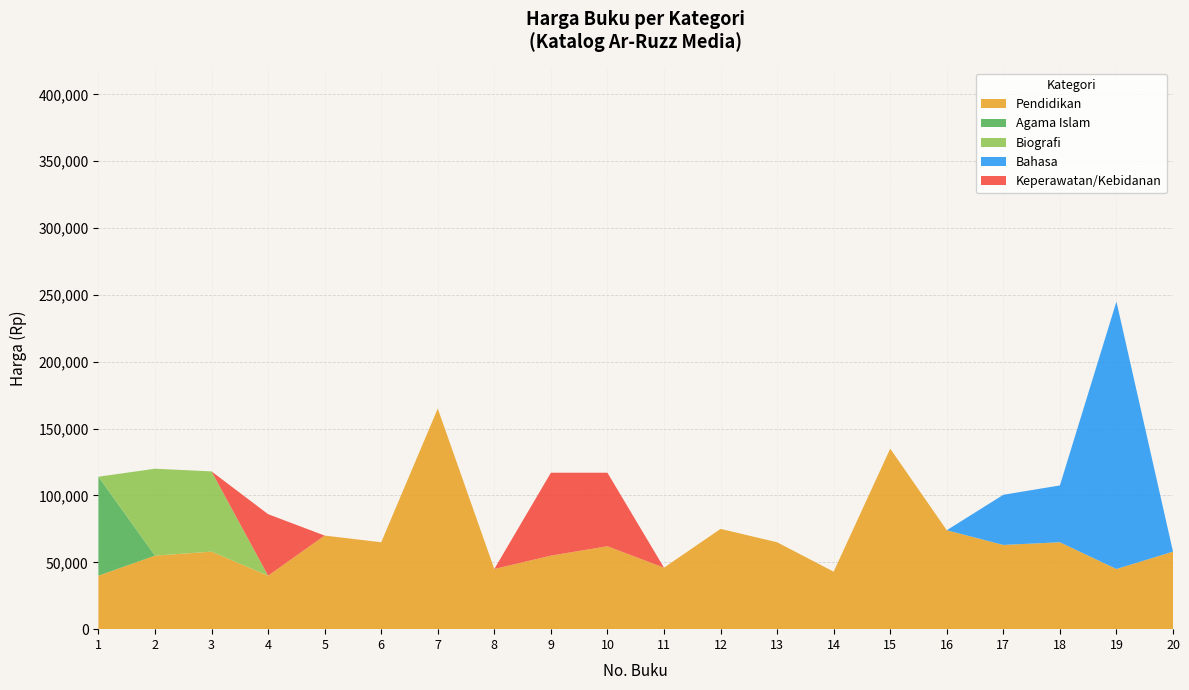

Reading left to right, extract all data points from this chart.

Pendidikan: 1=40000	2=55000	3=58000	4=40000	5=70000	6=65000	7=165000	8=45000	9=55000	10=62000	11=46000	12=75000	13=65000	14=43000	15=135000	16=74000	17=63000	18=65000	19=45000	20=58000
Agama Islam: 1=74000	2=0	3=0	4=0	5=0	6=0	7=0	8=0	9=0	10=0	11=0	12=0	13=0	14=0	15=0	16=0	17=0	18=0	19=0	20=0
Biografi: 1=0	2=65000	3=60000	4=0	5=0	6=0	7=0	8=0	9=0	10=0	11=0	12=0	13=0	14=0	15=0	16=0	17=0	18=0	19=0	20=0
Bahasa: 1=0	2=0	3=0	4=0	5=0	6=0	7=0	8=0	9=0	10=0	11=0	12=0	13=0	14=0	15=0	16=0	17=37500	18=42500	19=200000	20=0
Keperawatan/Kebidanan: 1=0	2=0	3=0	4=46000	5=0	6=0	7=0	8=0	9=62000	10=55000	11=0	12=0	13=0	14=0	15=0	16=0	17=0	18=0	19=0	20=0